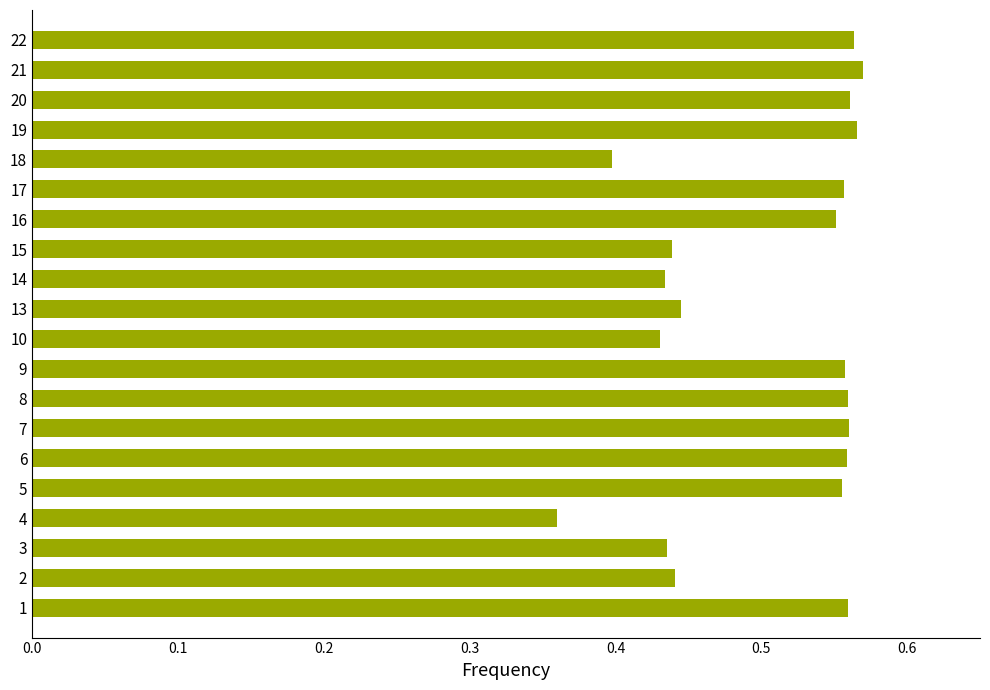

Does the chart contain any negative values?

No